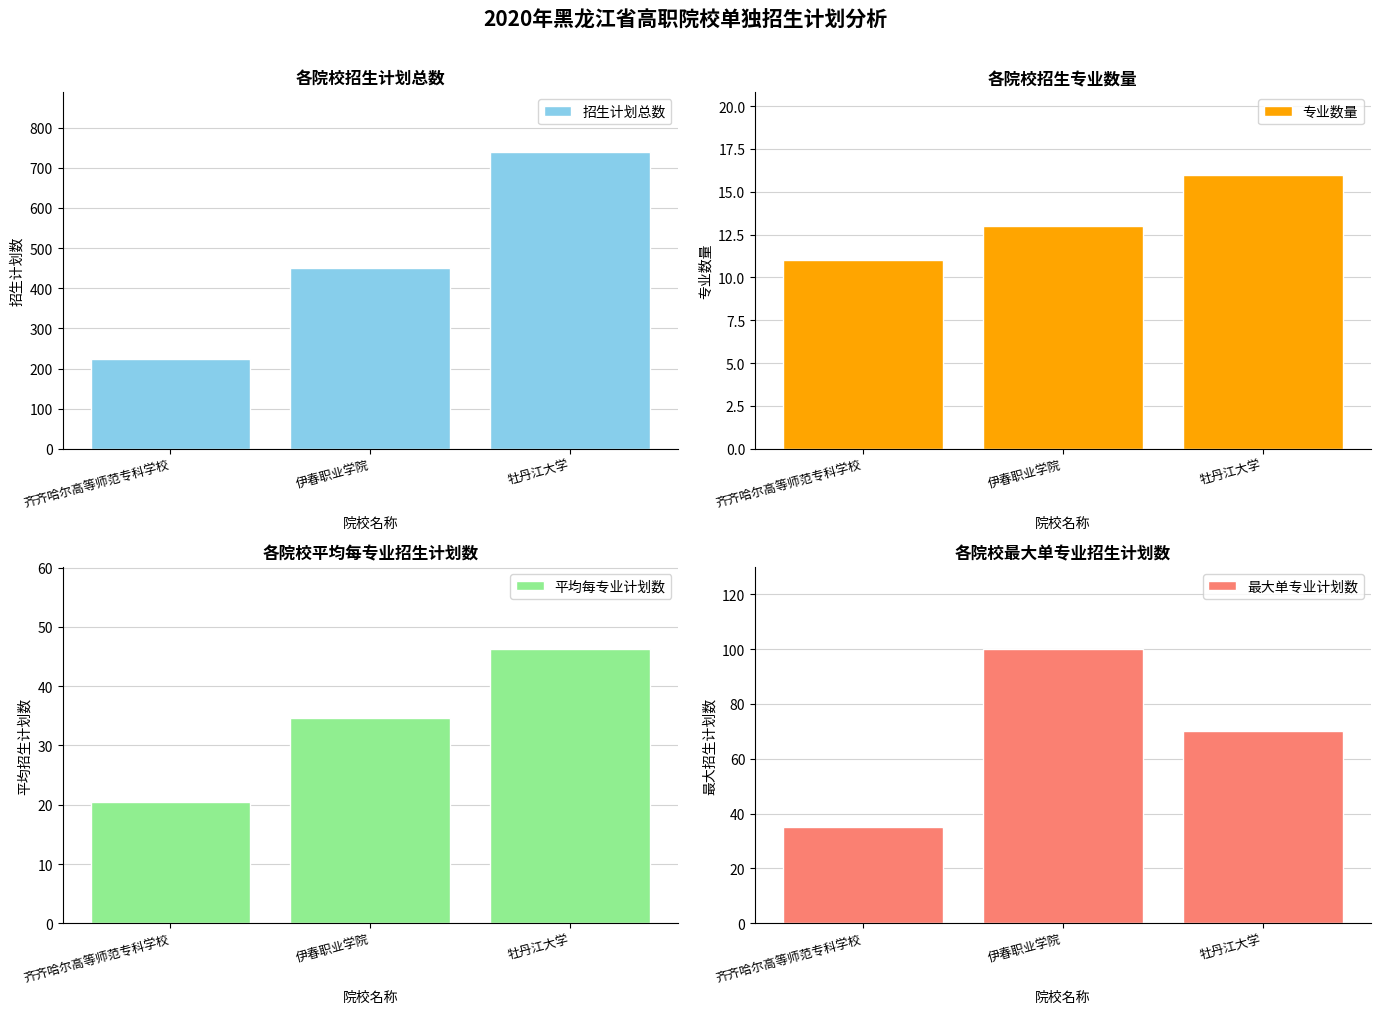

What position from the left is 牡丹江大学?

3